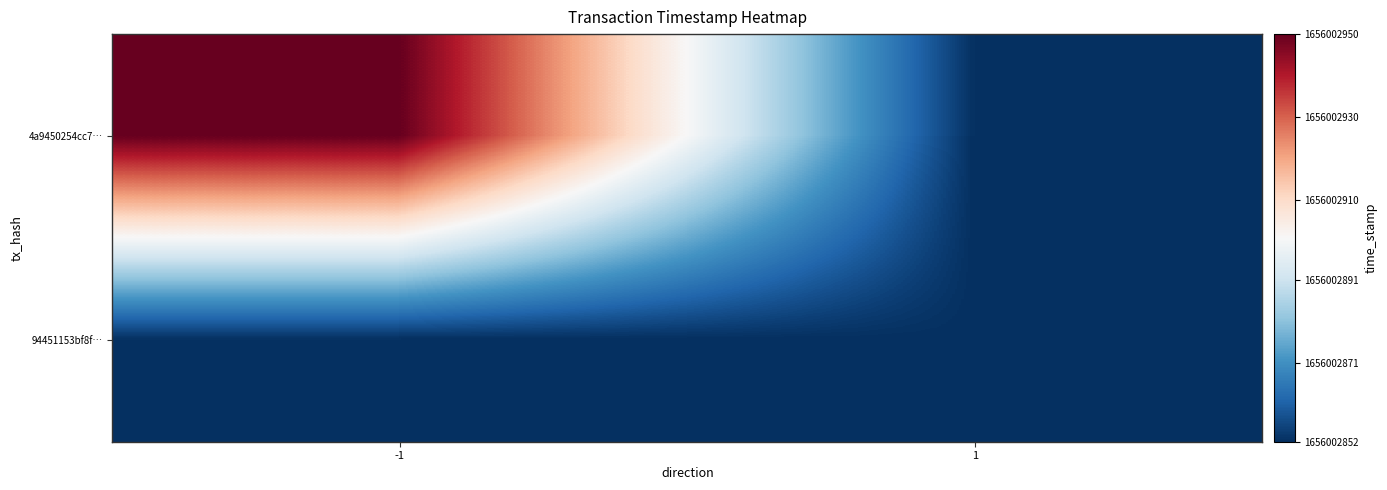

List the series in order of their peak value, highest first.

4a9450254cc7e4499b2bff1e4fbd86294f22955, 94451153bf8fb902f569abf84d0cc7fcec1cf98